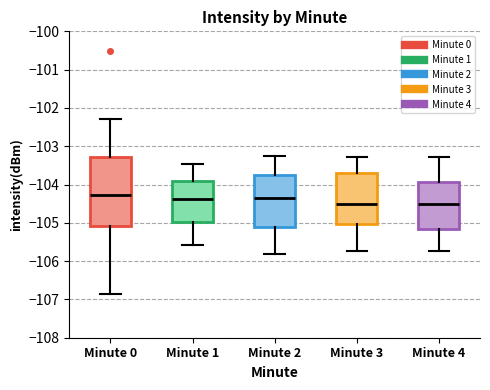

Reading left to right, transcribe this box plot: for each box, give where its median line is, the range the box spans, and where its two whiskers end, as read against the y-axis. The values are not printed on the chart, so give them approximately, as read against the axis.

Minute 0: median -104.3, box -105.1 to -103.3, whiskers -106.9 to -102.3
Minute 1: median -104.4, box -105.0 to -103.9, whiskers -105.6 to -103.5
Minute 2: median -104.3, box -105.1 to -103.7, whiskers -105.8 to -103.3
Minute 3: median -104.5, box -105.0 to -103.7, whiskers -105.7 to -103.3
Minute 4: median -104.5, box -105.2 to -103.9, whiskers -105.7 to -103.3